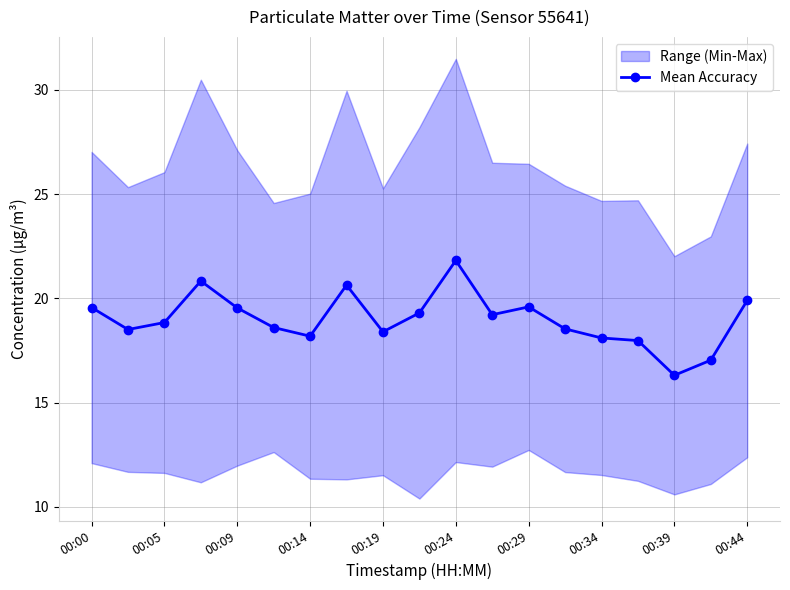

How many lines are shown in the chart?

1